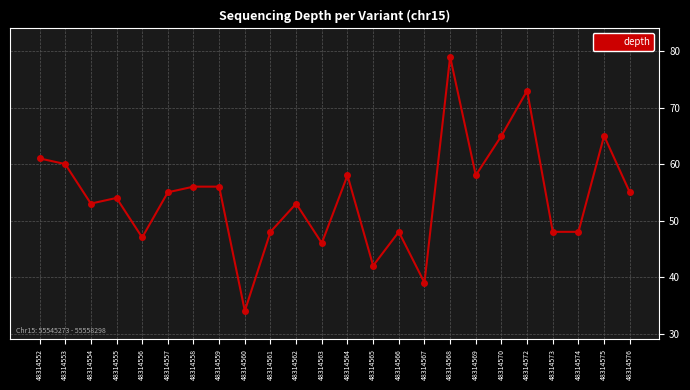

Reading left to right, extract all data points from this chart.

48314552=61	48314553=60	48314554=53	48314555=54	48314556=47	48314557=55	48314558=56	48314559=56	48314560=34	48314561=48	48314562=53	48314563=46	48314564=58	48314565=42	48314566=48	48314567=39	48314568=79	48314569=58	48314570=65	48314572=73	48314573=48	48314574=48	48314575=65	48314576=55